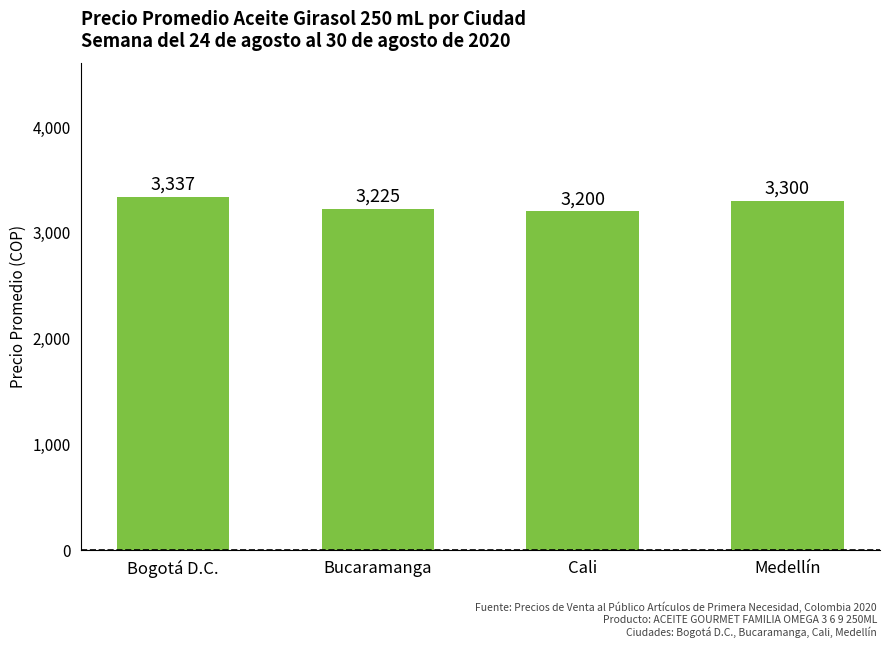

What is the label of the 4th bar from the right?

Bogotá D.C.